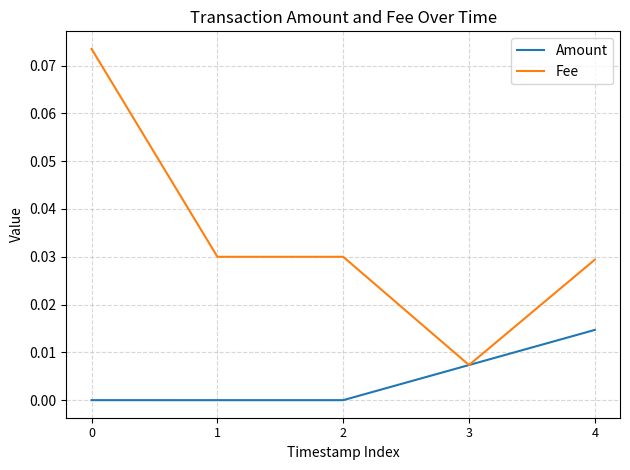

The Fee series shows 0.0 at 0. True or false?

False